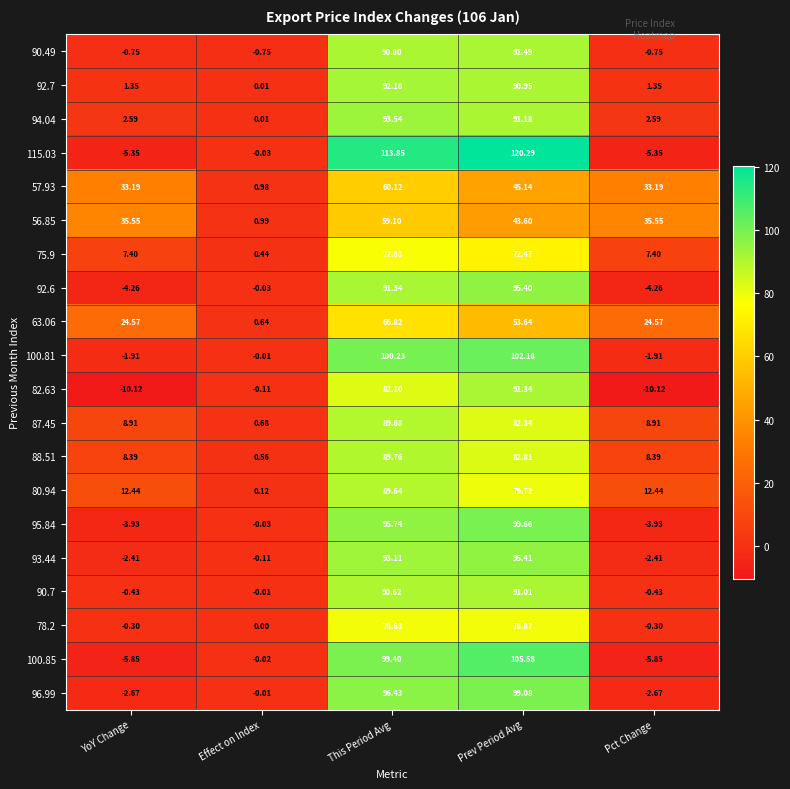

At which category is the sum across all series the highest?

This Period Avg